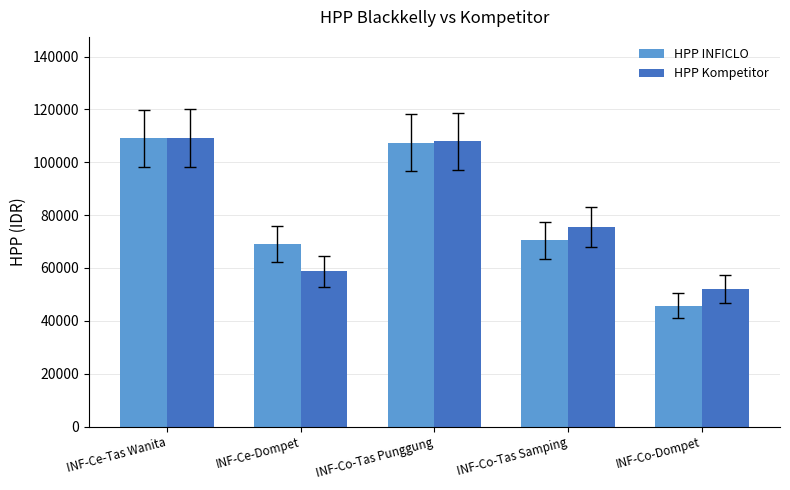

What are all the series names shown in the legend?

HPP INFICLO, HPP Kompetitor